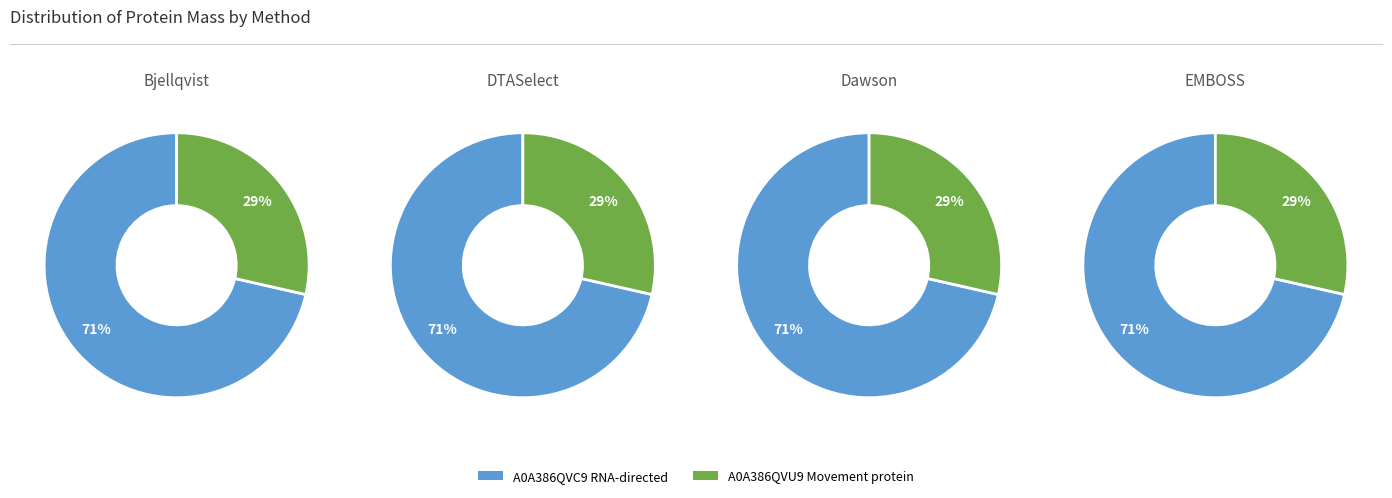

What percentage is the A0A386QVC9 RNA-directed slice, to the nearest percent?

71%